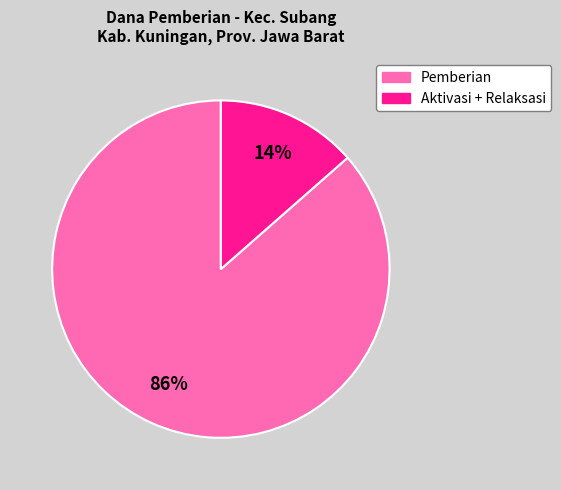

To the nearest percent, what is the average slice percentage?

50%